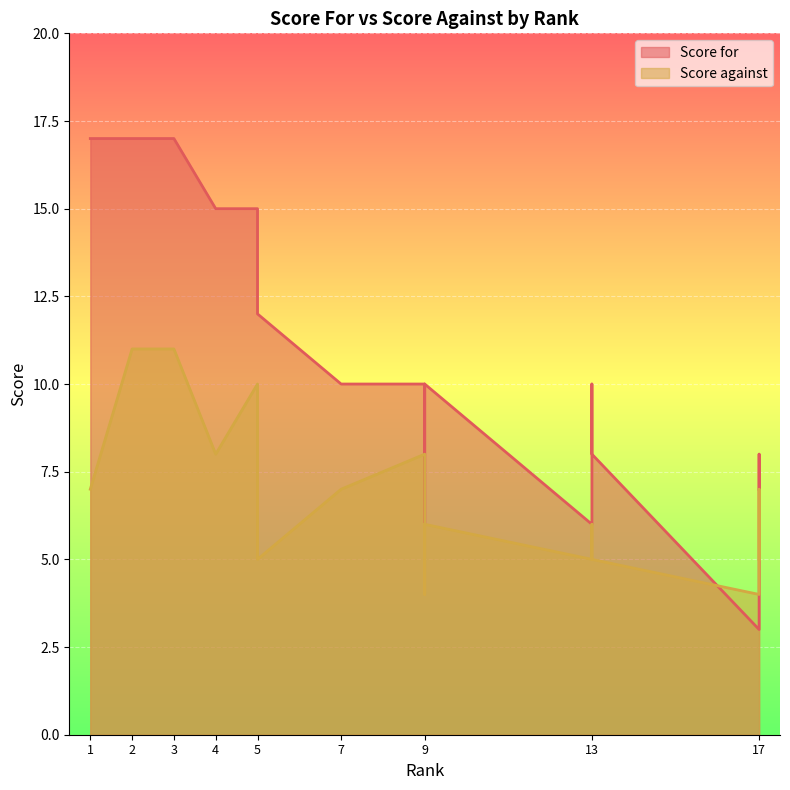

How many intersections are there between Score against and Score for?

2